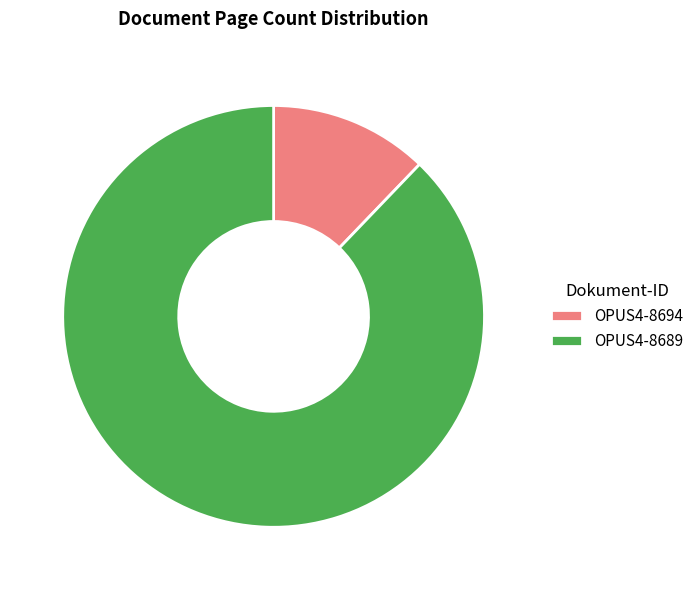

The OPUS4-8694 slice represents 12% of the pie. True or false?

True